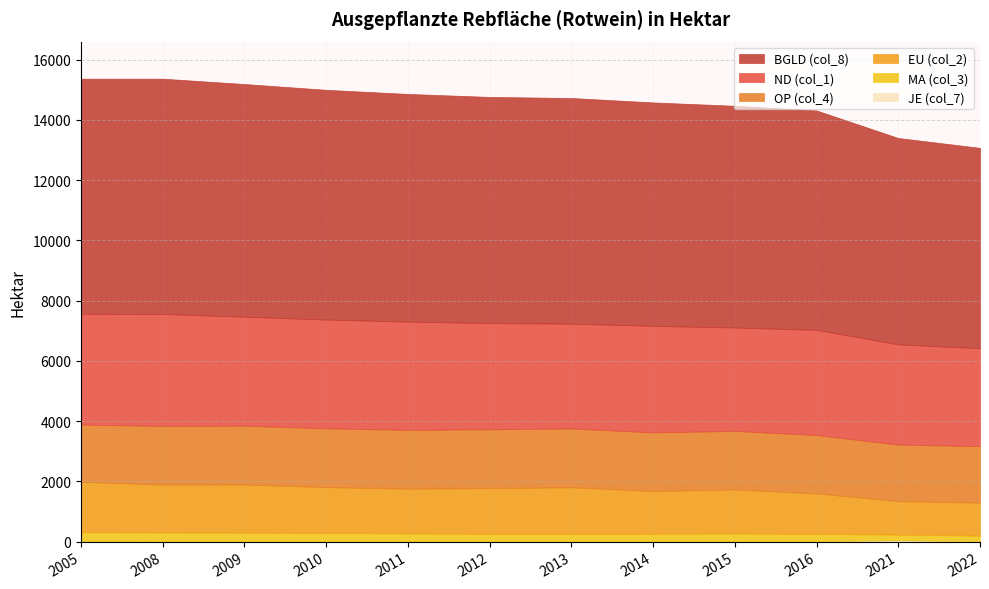

What are all the series names shown in the legend?

EU (col_2), BGLD (col_8), ND (col_1), MA (col_3), JE (col_7), OP (col_4)